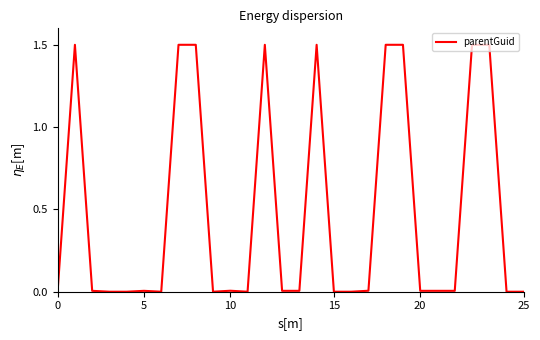

What is the greatest value displayed?

1.5